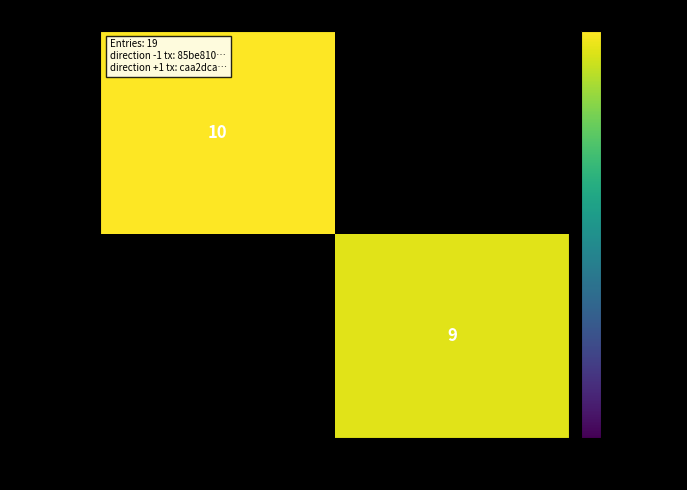

The 85be8105… series shows 5 at -1. True or false?

False